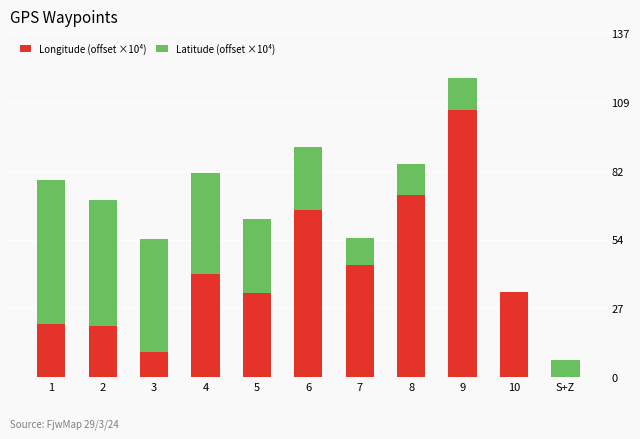

Read the Longitude (offset ×10⁴) value at 8.

72.8